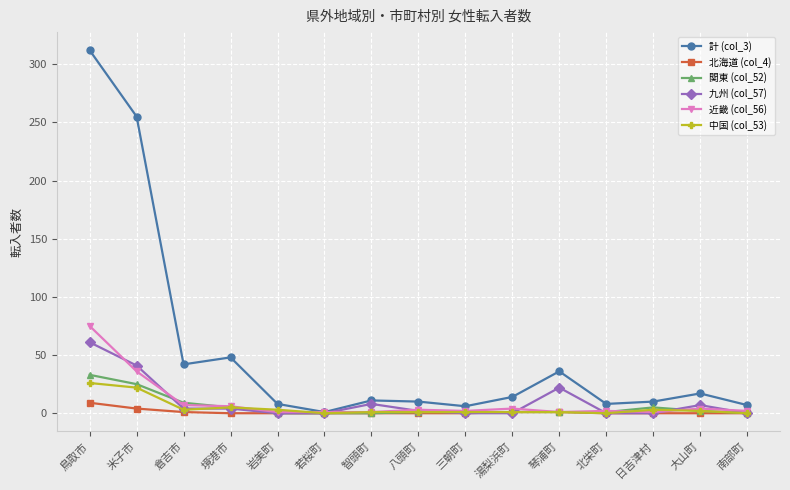

True or false: 北海道 (col_4) has a value of 0 at 南部町.

True